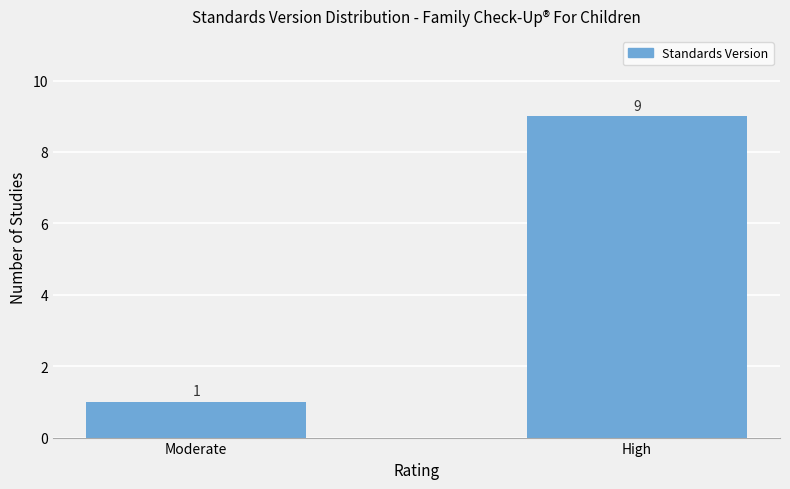

What is the sum of the values at High and Moderate?

10